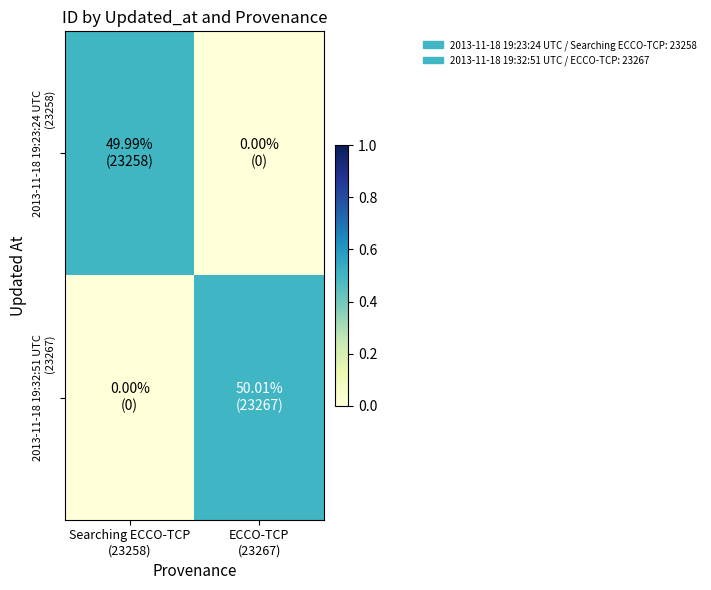

Between Searching ECCO-TCP
(23258) and ECCO-TCP
(23267), which is larger?

Searching ECCO-TCP
(23258)